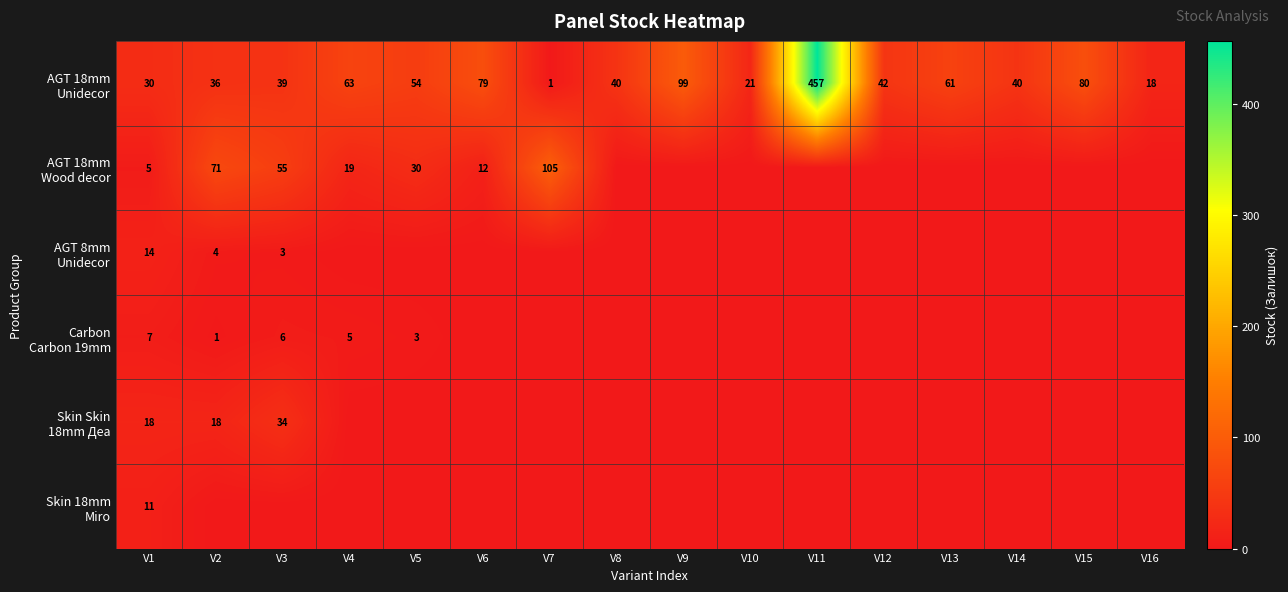

What is the approximate value of AGT 18mm Unidecor at V4, to the nearest 10?

60